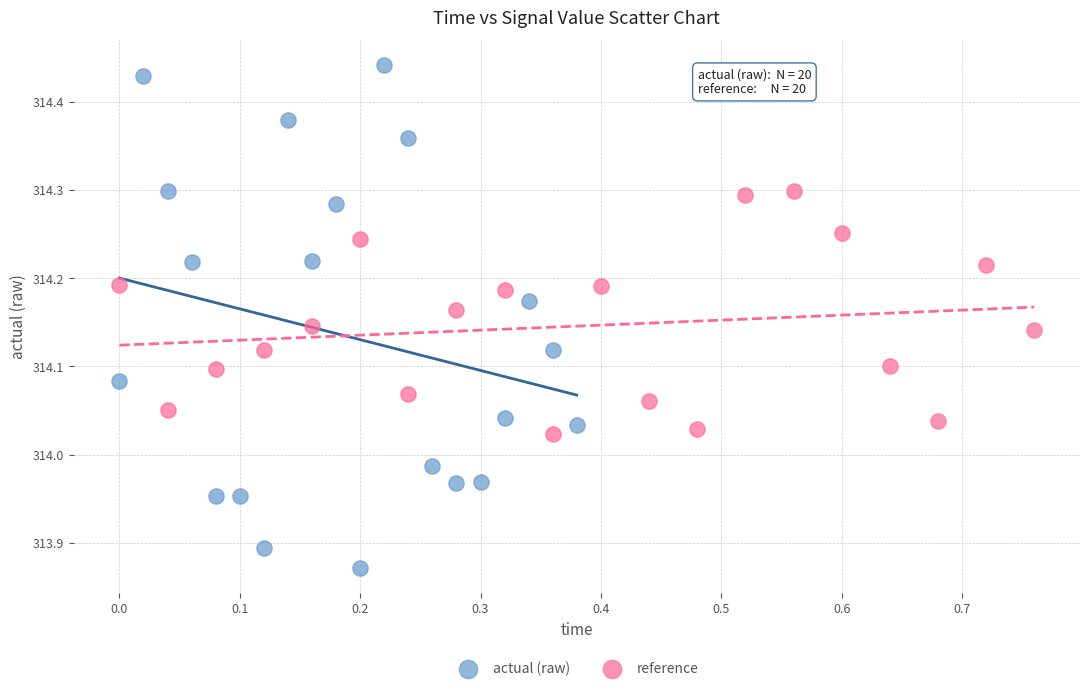

Which series reaches the maximum Y coordinate?

actual (raw)